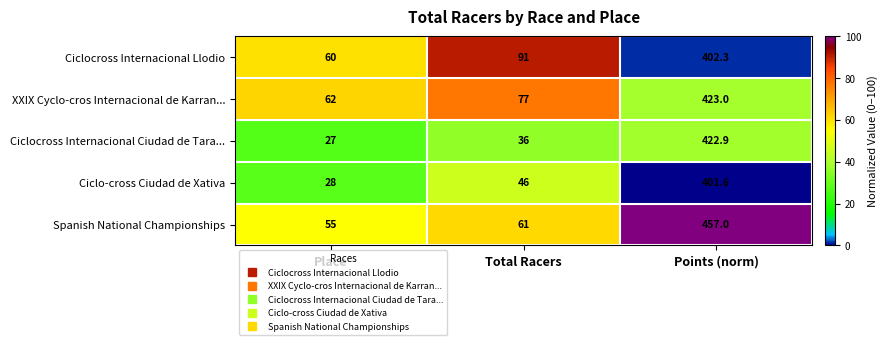

How many series are shown in this chart?

5